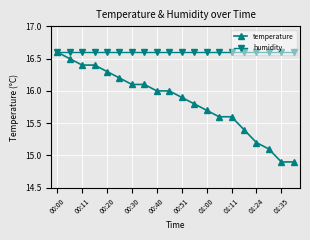

Which series has the largest range (max minus min)?

temperature